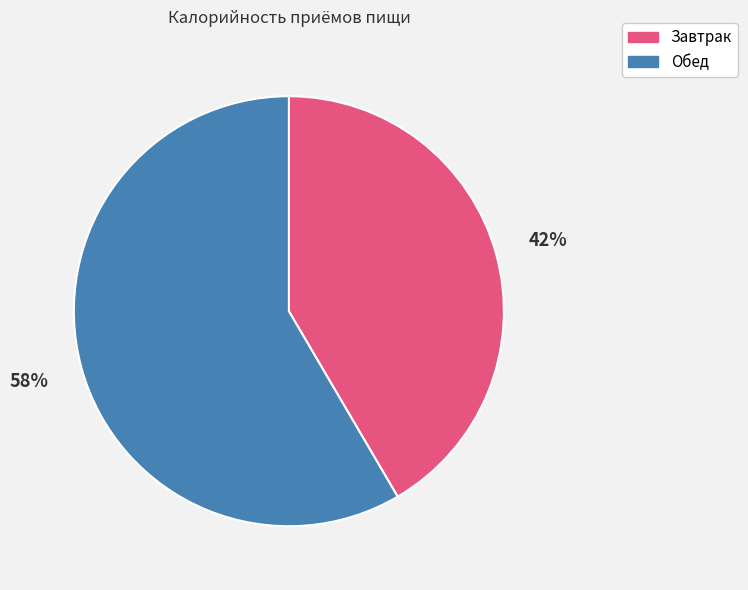

Which category has the biggest portion of the pie?

Обед